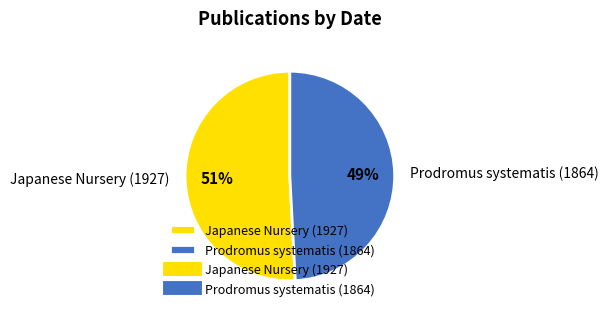

To the nearest percent, what is the difference between the largest and smallest slice percentages?

2%